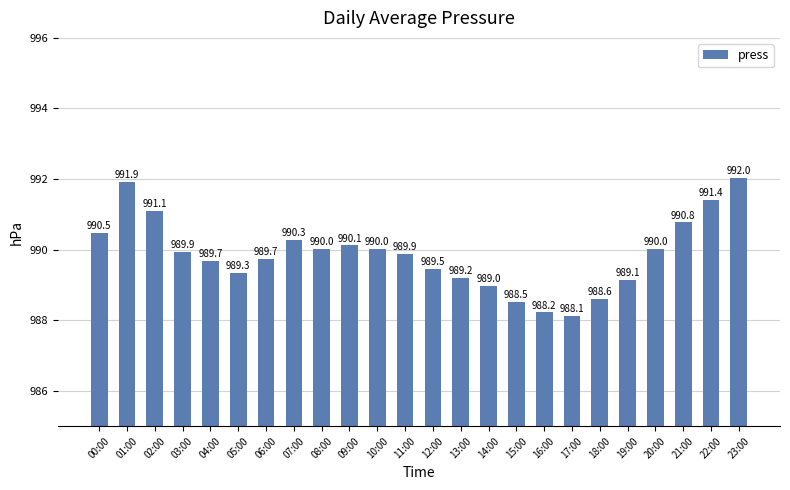

Between 10:00 and 15:00, which is larger?

10:00